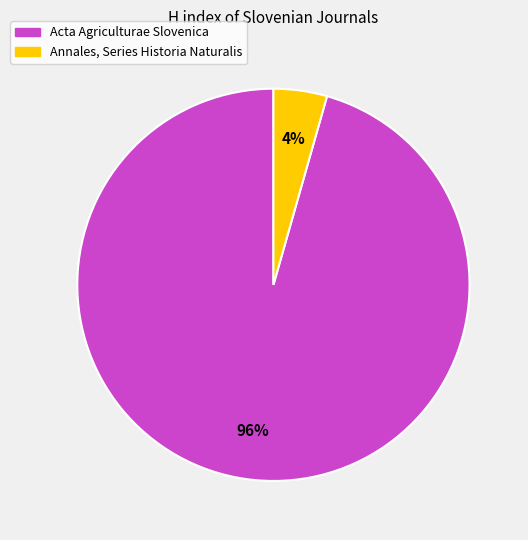

Between Acta Agriculturae Slovenica and Annales, Series Historia Naturalis, which is larger?

Acta Agriculturae Slovenica